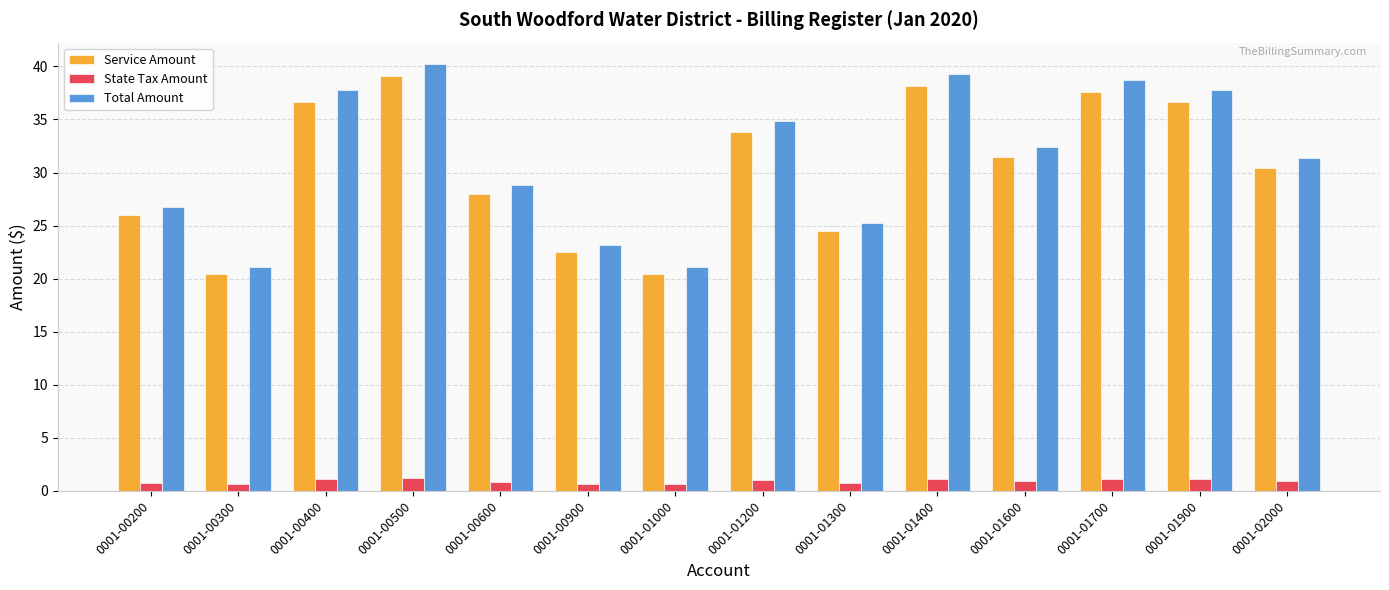

What is the sum of the State Tax Amount values at 0001-01000 and 0001-01700?

1.7